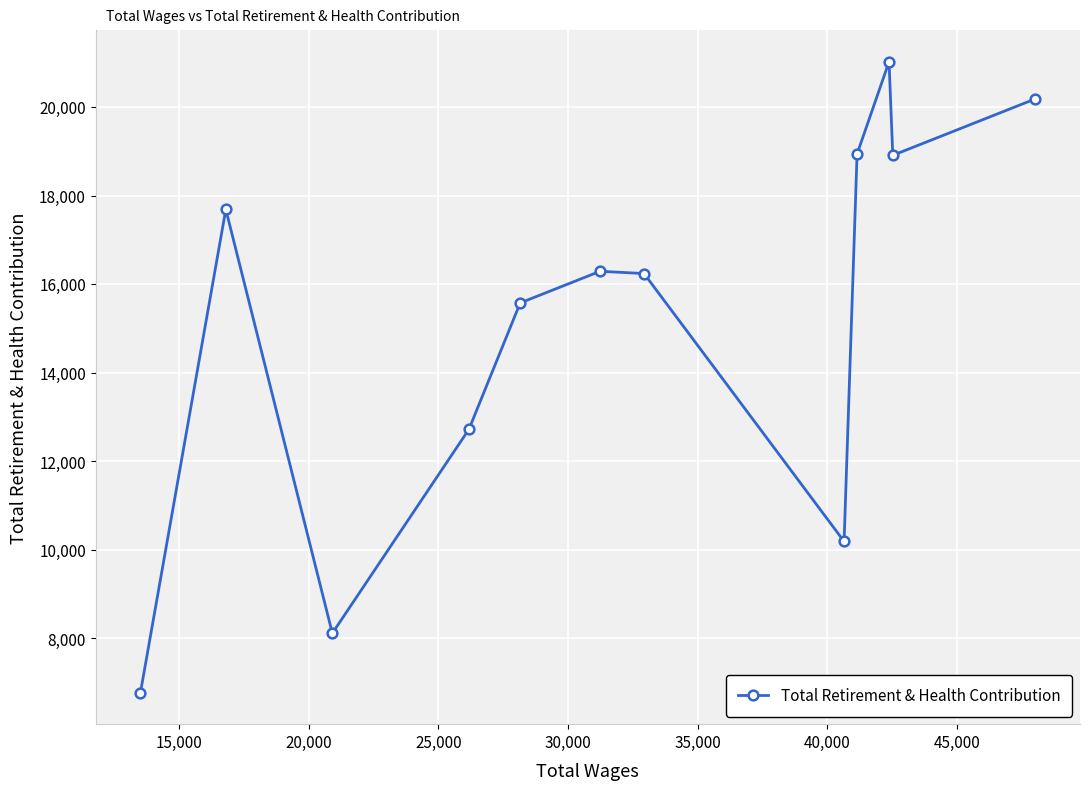

What is the minimum value shown in the chart?

6774